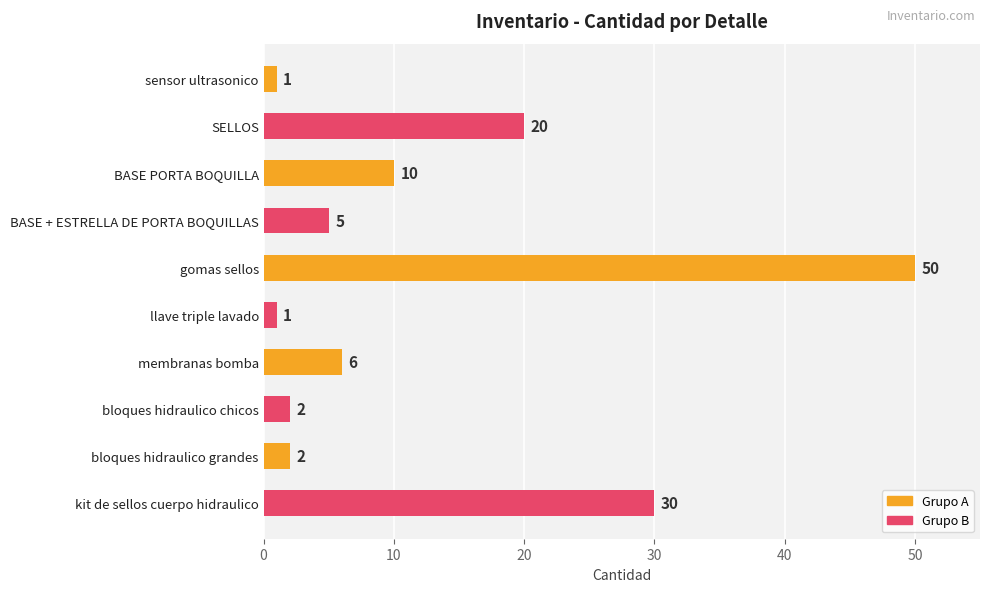

True or false: the data shows 6 at membranas bomba.

True